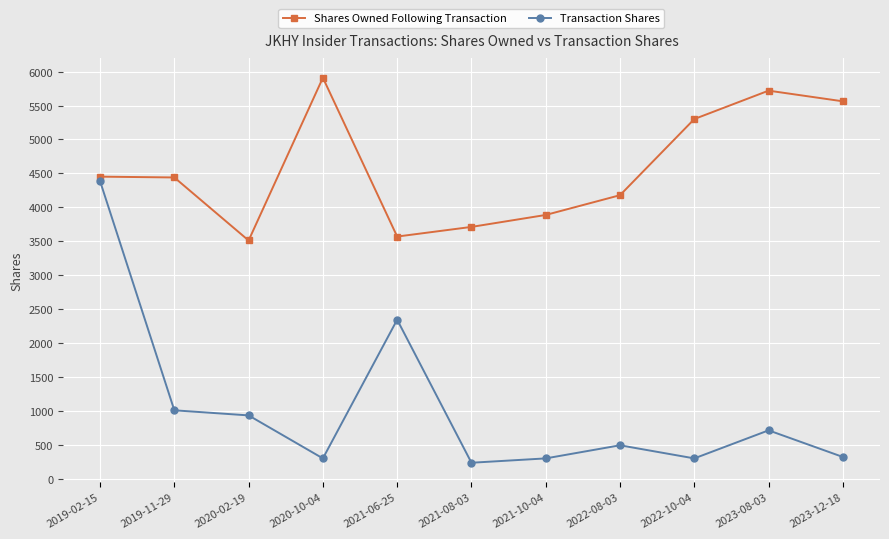

What is the total value across all series at 2023-12-18?

5888